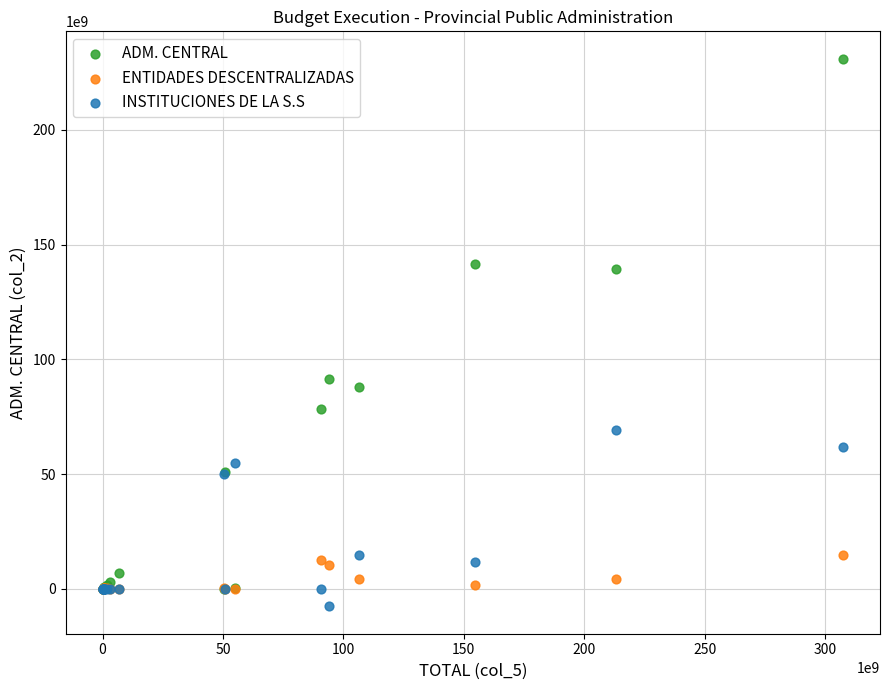

Across all series, what Y value is closest to 111659470184?

91456532027.8